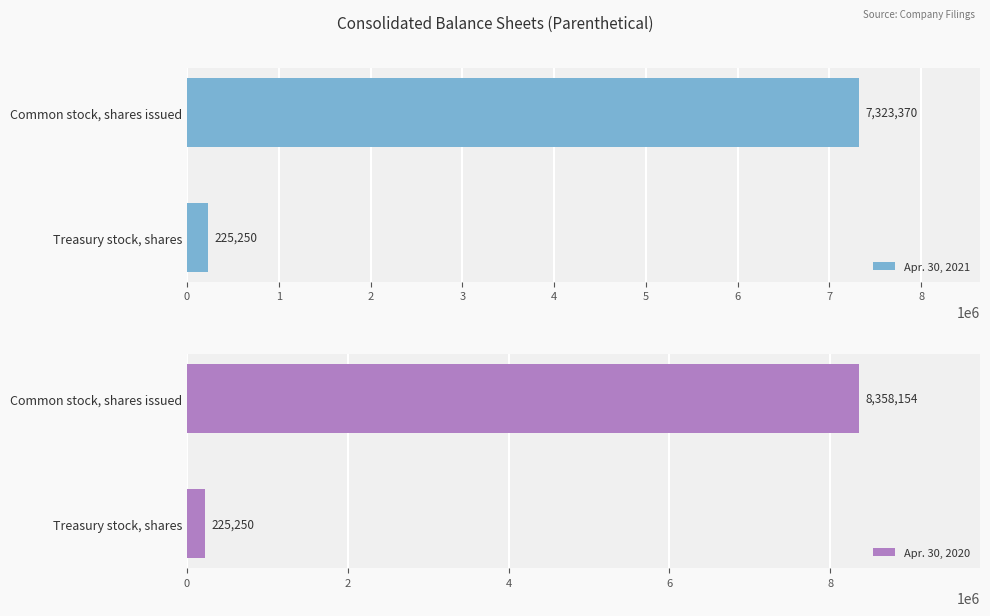

The Apr. 30, 2021 series shows 225250 at Treasury stock, shares. True or false?

True